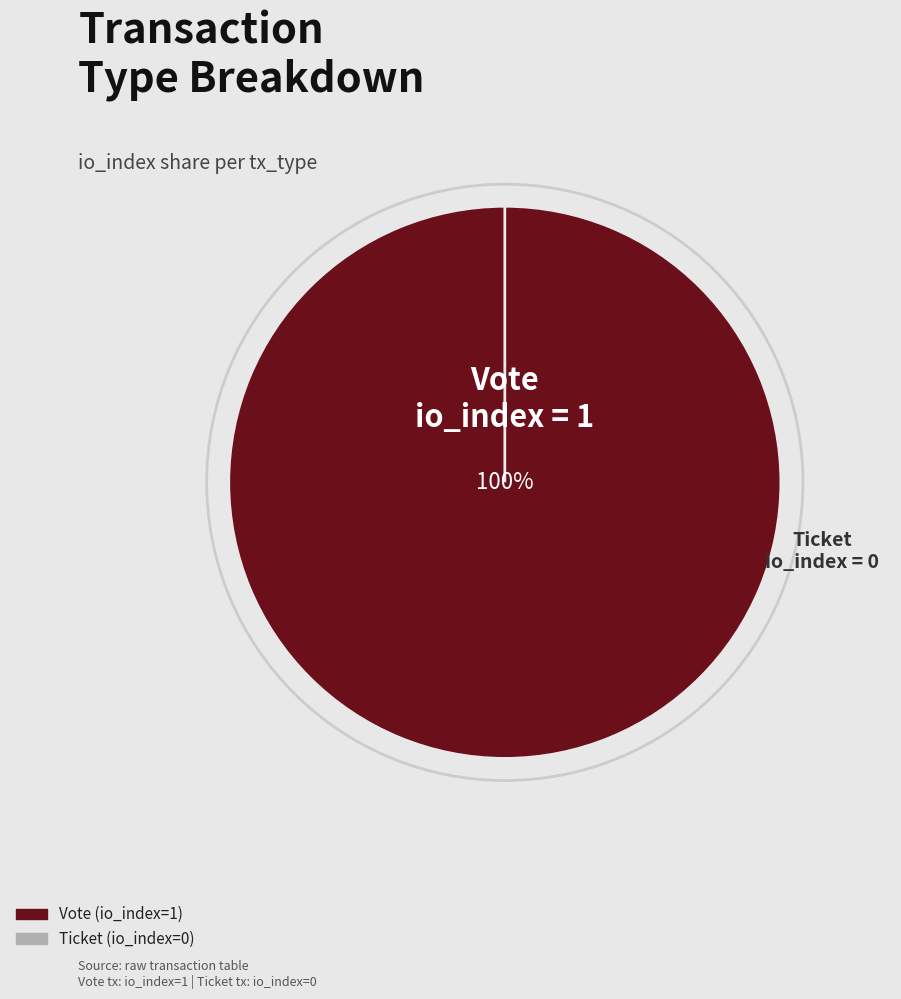

Count the number of slices in the pie.

2